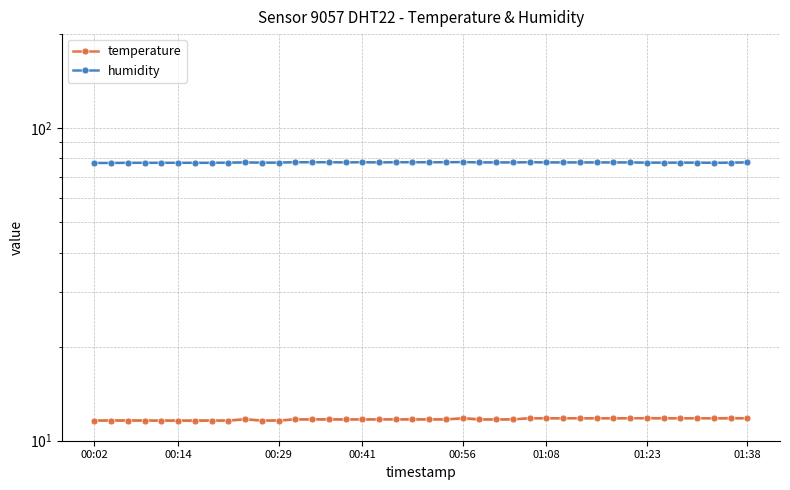

How many distinct data groups are displayed?

2